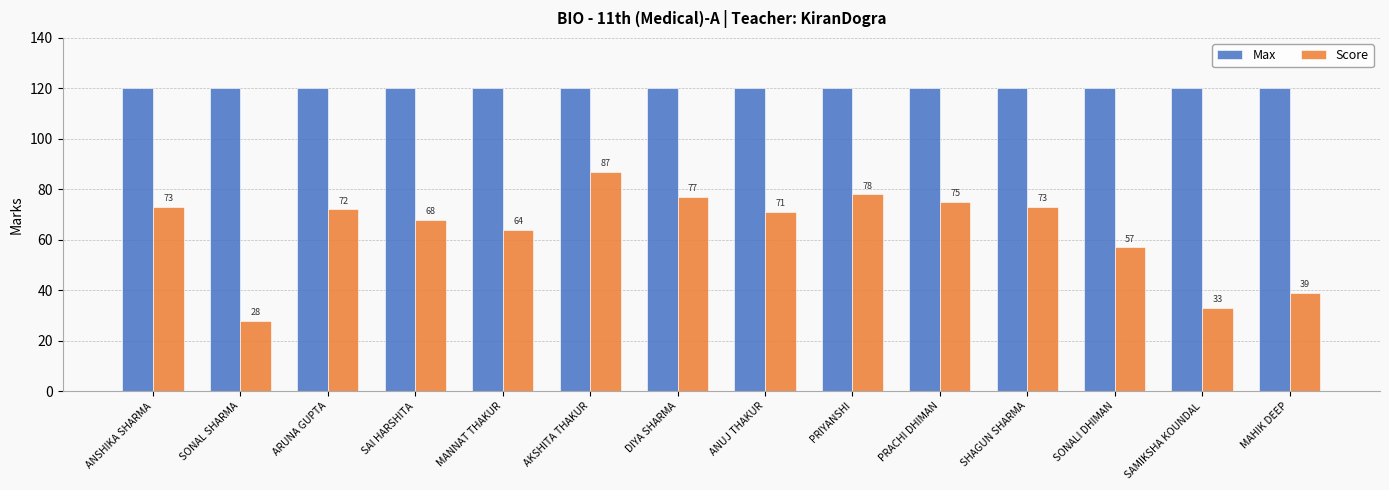

Reading left to right, list all the values displayed in this chart.

Max: 120	120	120	120	120	120	120	120	120	120	120	120	120	120
Score: 73	28	72	68	64	87	77	71	78	75	73	57	33	39